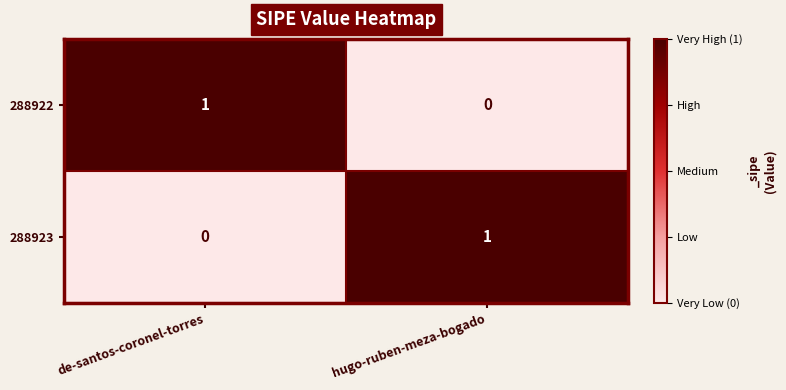

Is the value of 288923 at hugo-ruben-meza-bogado greater than the value of 288922 at hugo-ruben-meza-bogado?

Yes